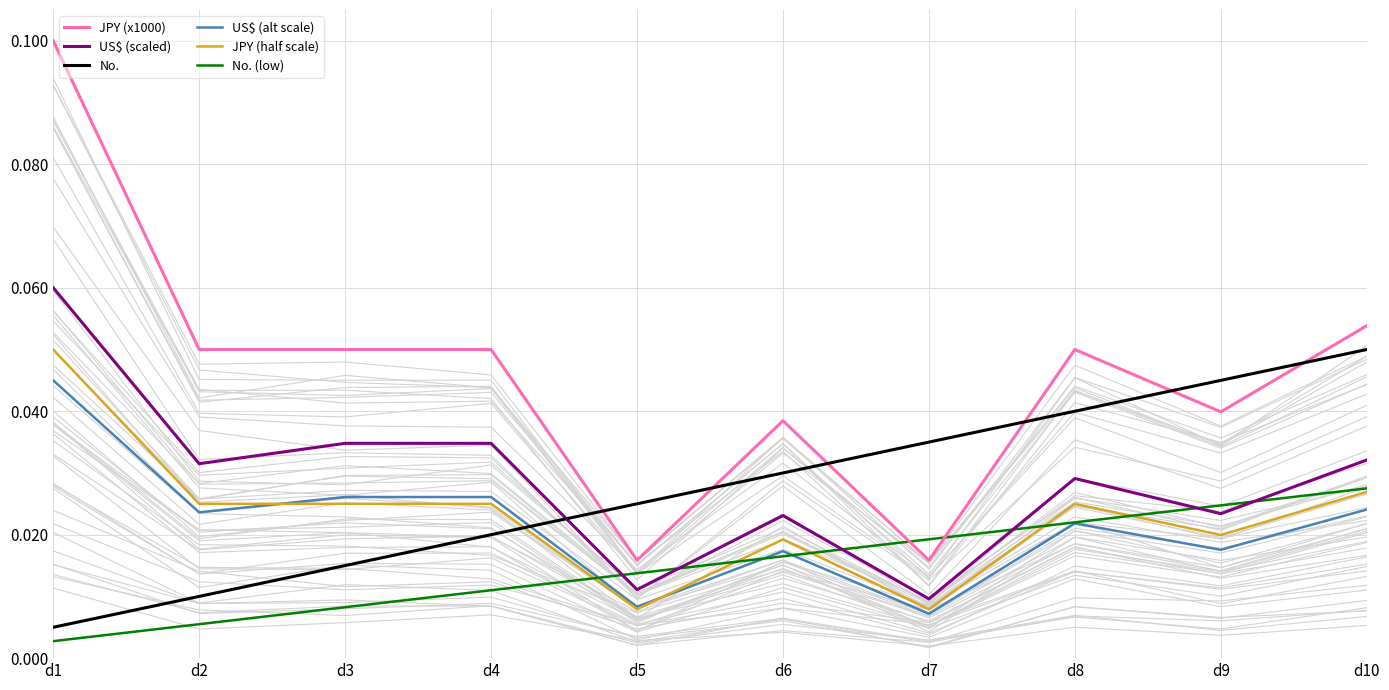

At how many categories does at least one series exceed 0?

10